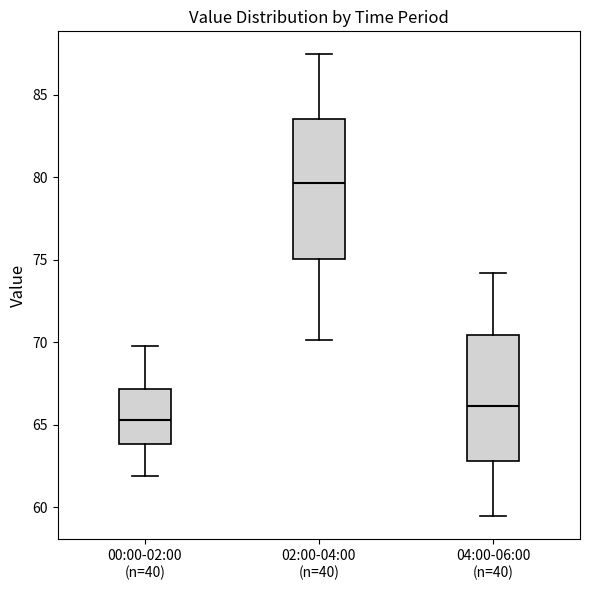

Which box's median line is the lowest?

00:00-02:00 (n=40)